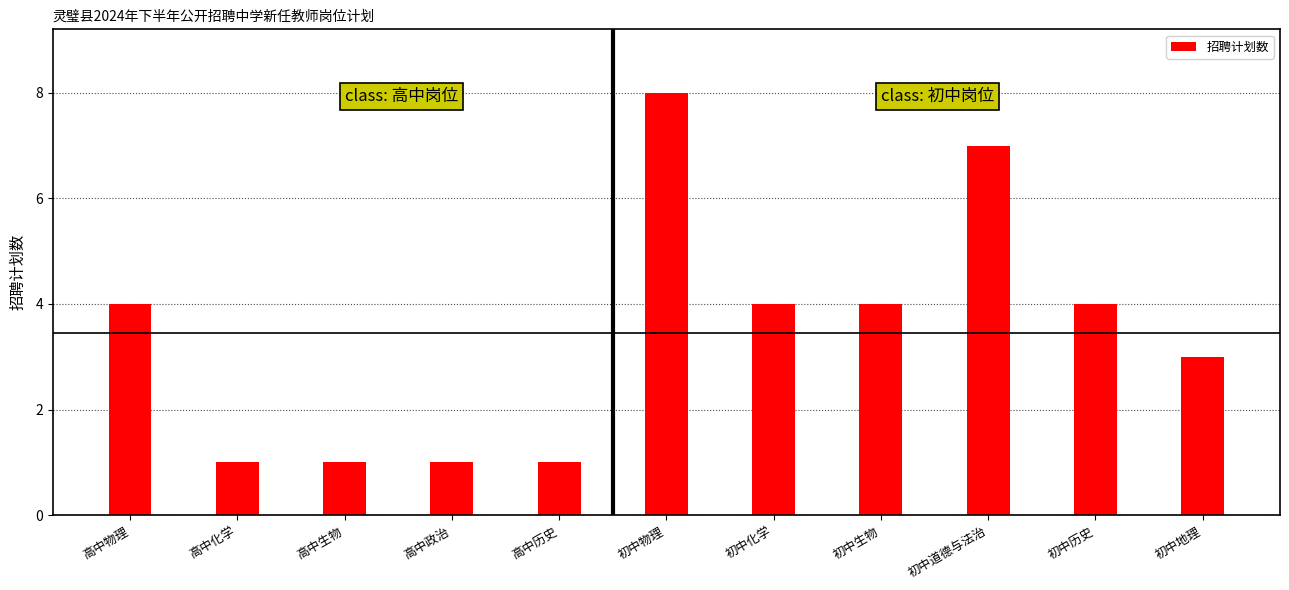

What value does the data have at 初中历史?

4